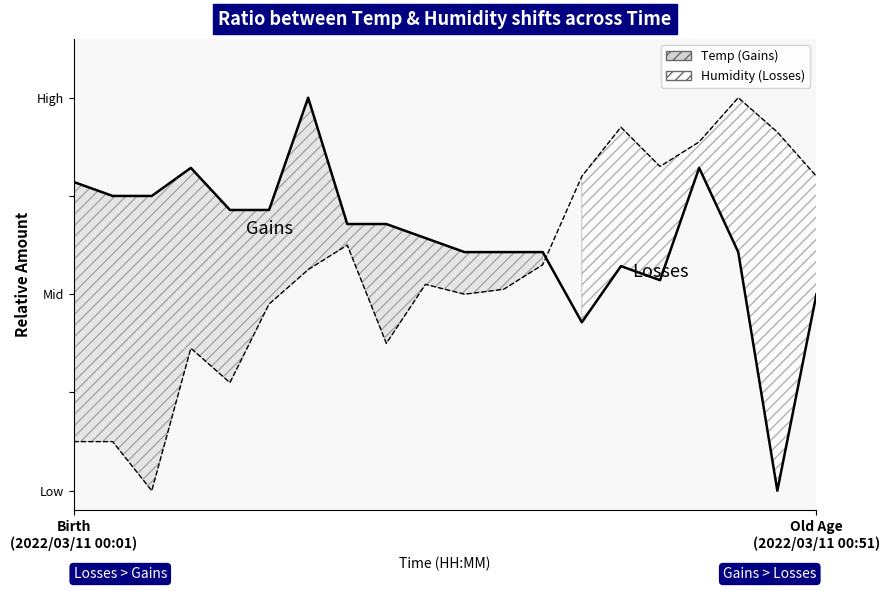

List the series in order of their overall mean, highest first.

Temp boundary, Humidity boundary